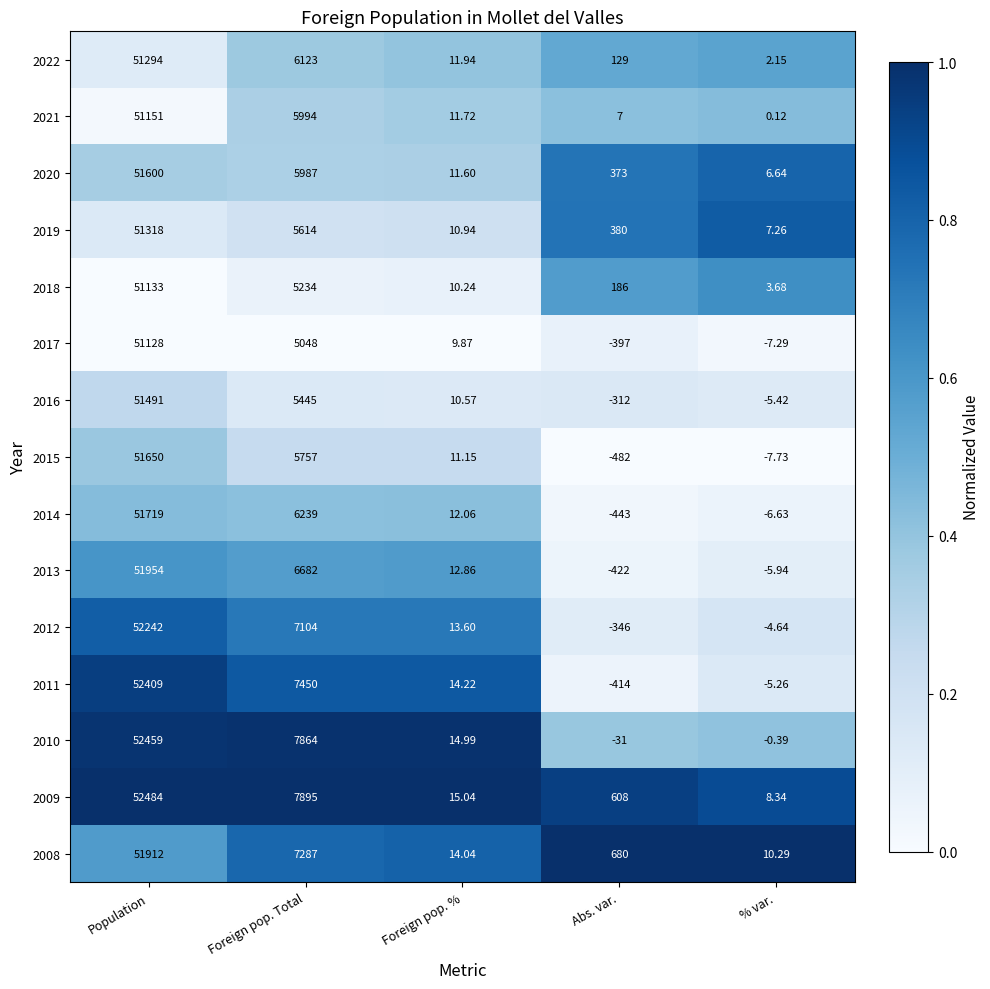

Where is 2022 nearest to the value 25648?

Foreign pop. Total